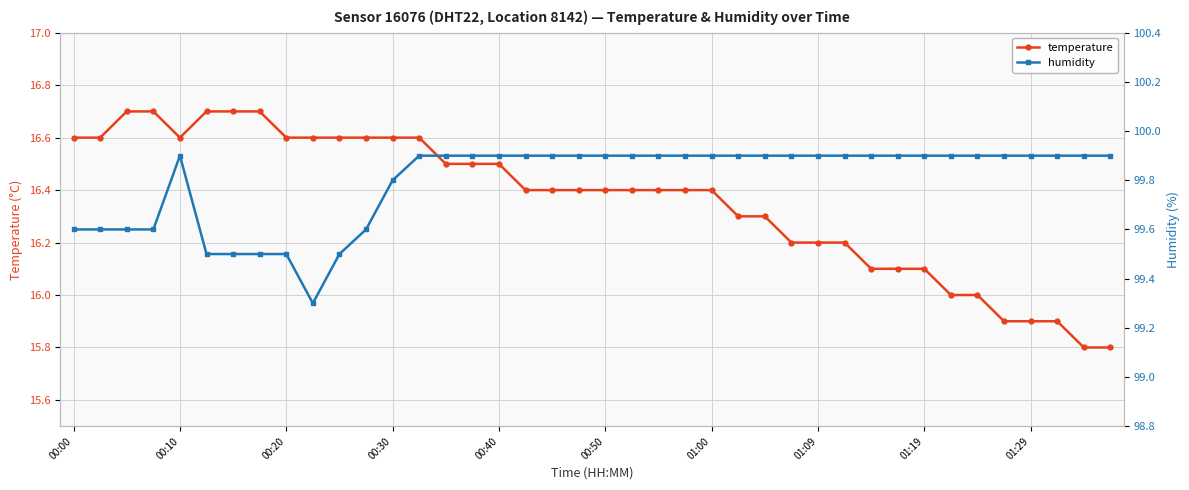

What is the lowest value of the temperature series?

15.8